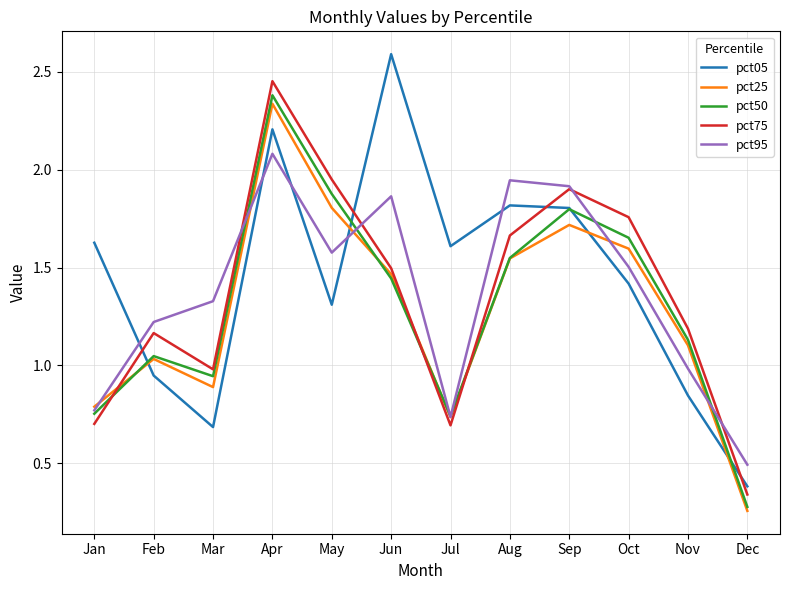

Which series has the largest total across all categories?

pct05